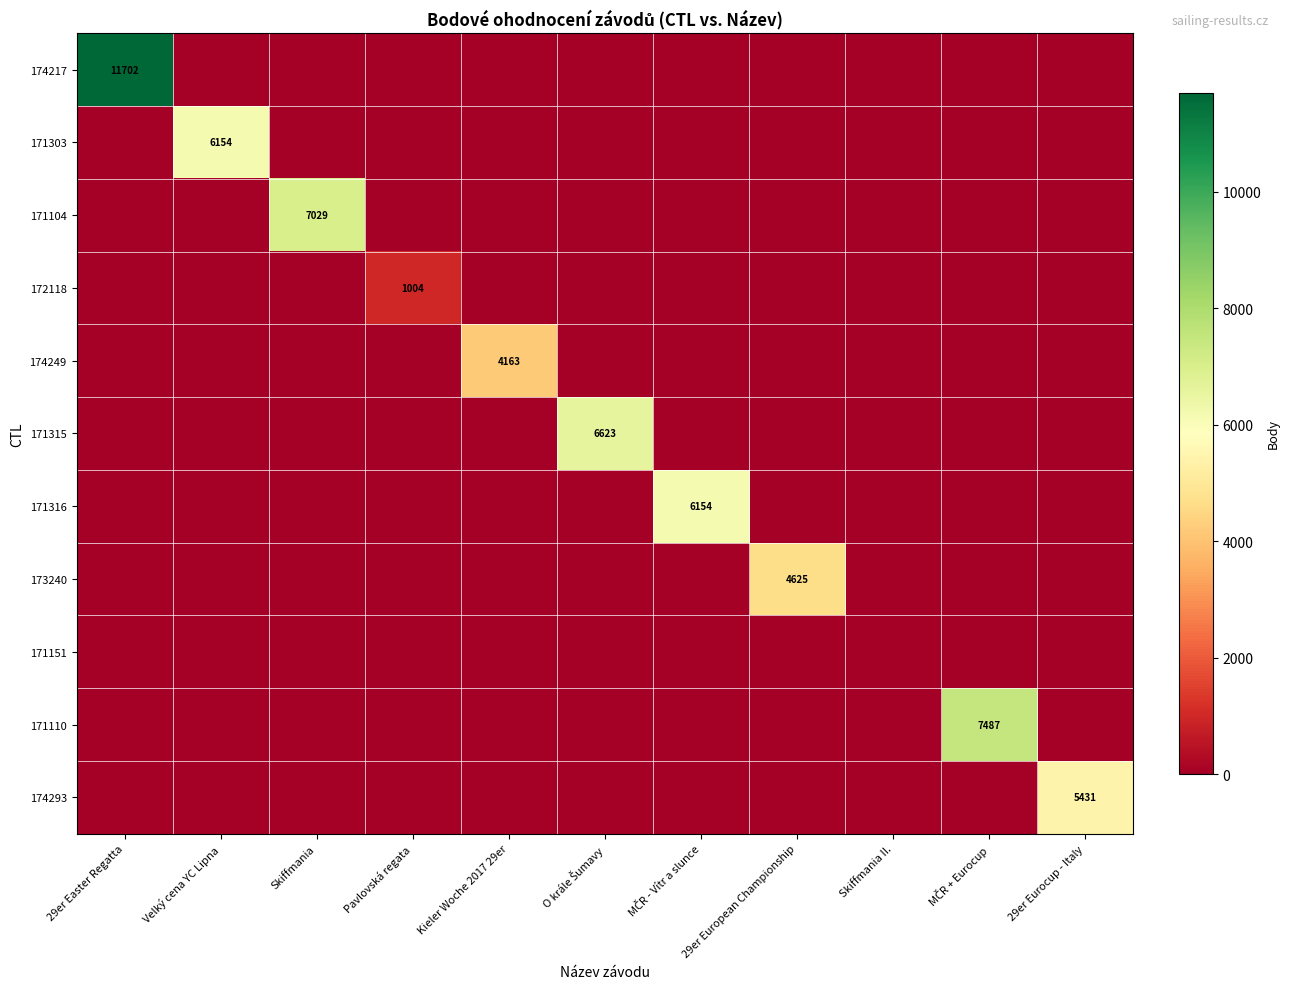

True or false: 174217 has a value of 11702 at 29er Easter Regatta.

True